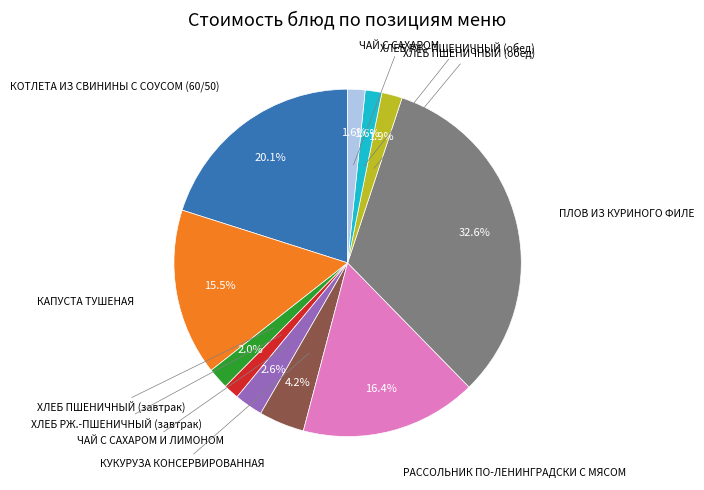

How many slices are in this pie chart?

11